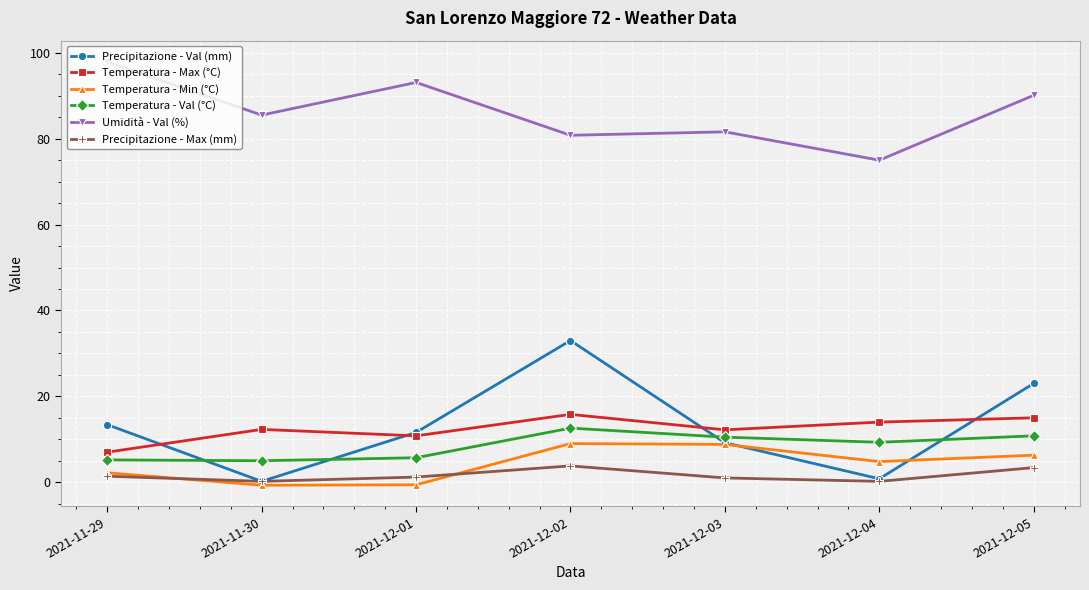

What is the minimum value for Temperatura - Val (°C)?

5.0